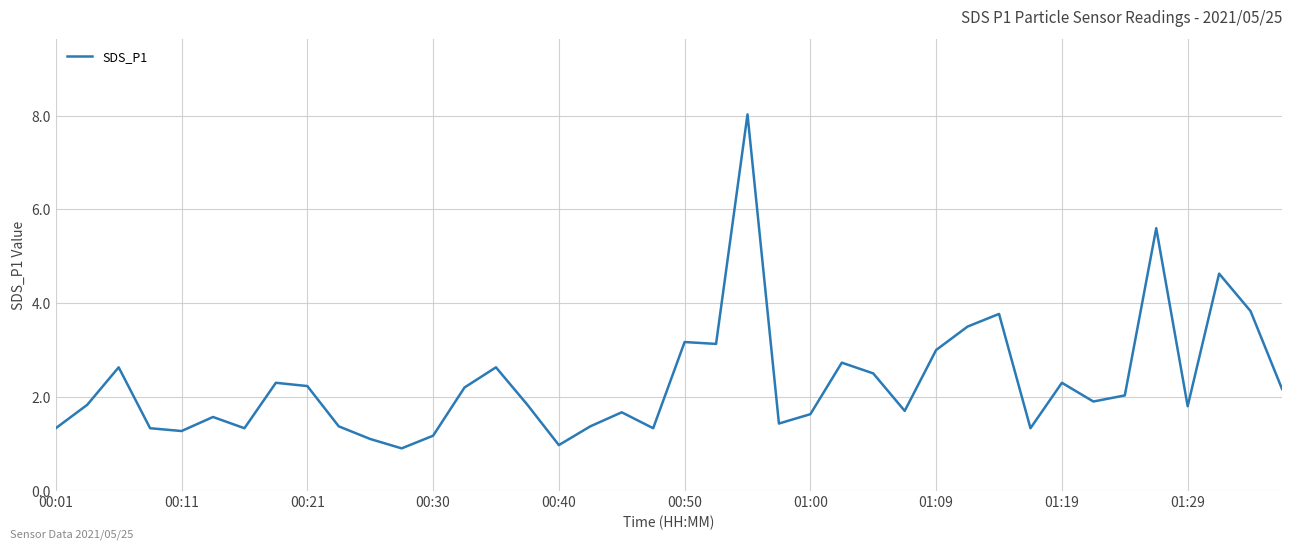

What is the maximum value shown in the chart?

8.0